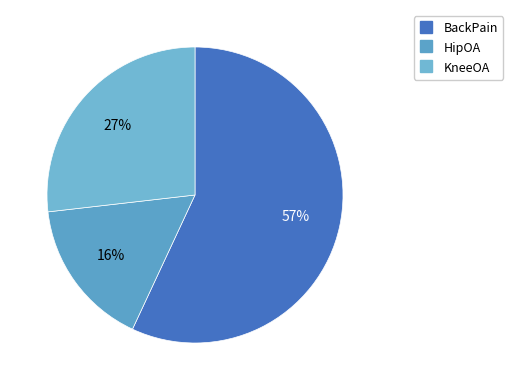

How much of the chart is everything except HipOA?

83.8%